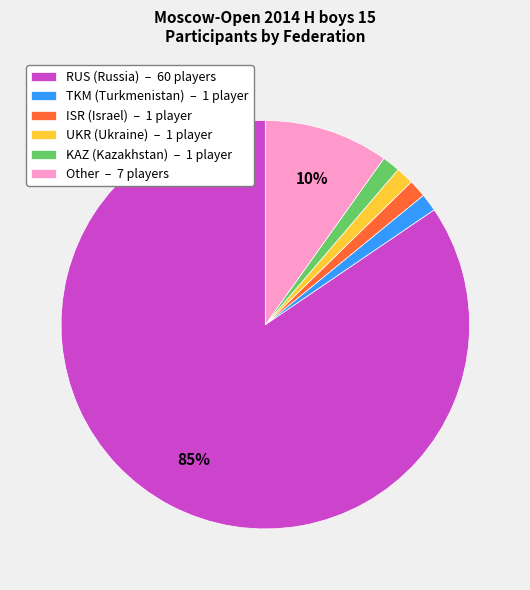

To the nearest percent, what is the average slice percentage?

17%